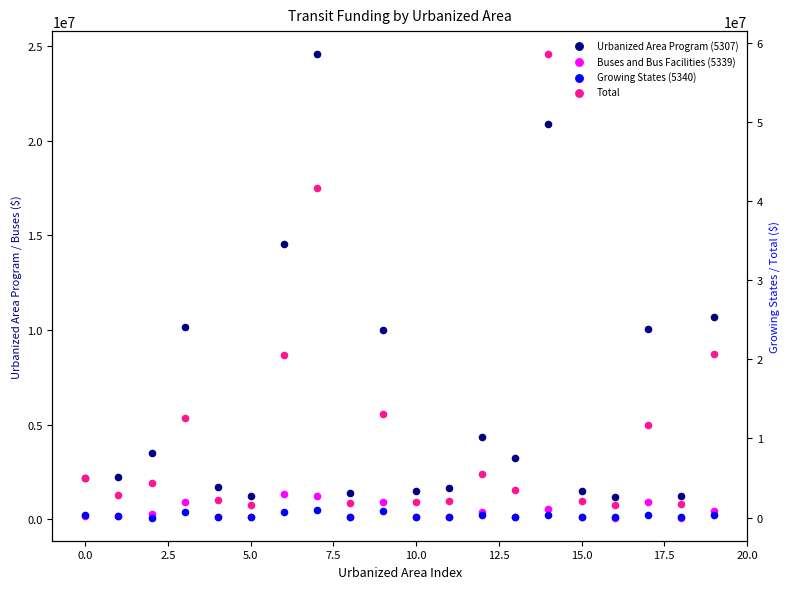

Which series has the widest spread of Y values?

Total